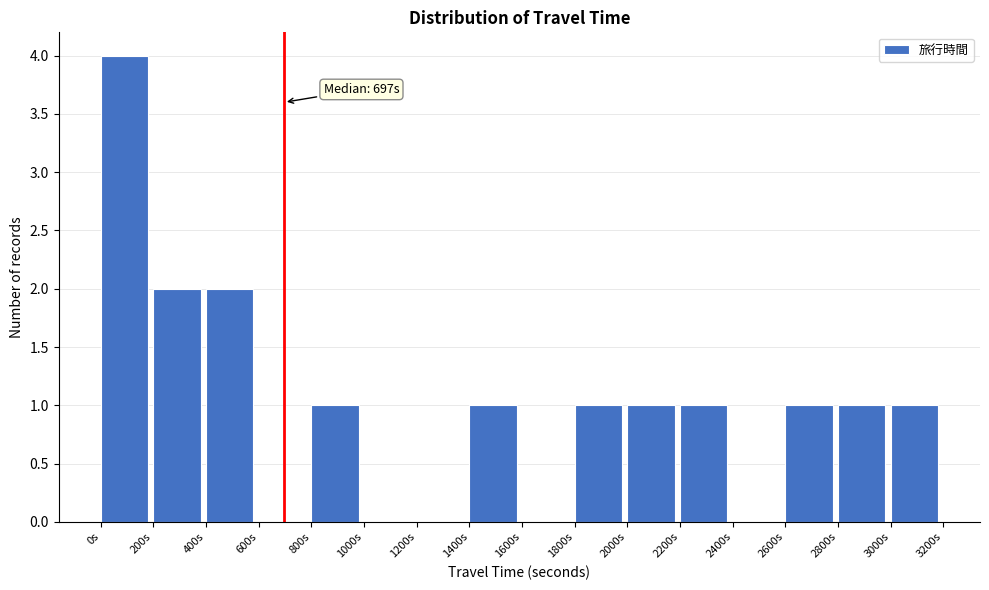

Over which range of the x-axis is the bar tallest?

0 to 200